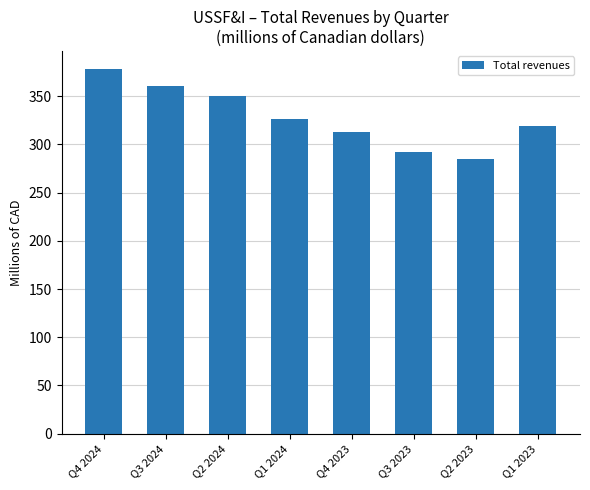

Rank the categories by value from highest to lowest.

Q4 2024, Q3 2024, Q2 2024, Q1 2024, Q1 2023, Q4 2023, Q3 2023, Q2 2023